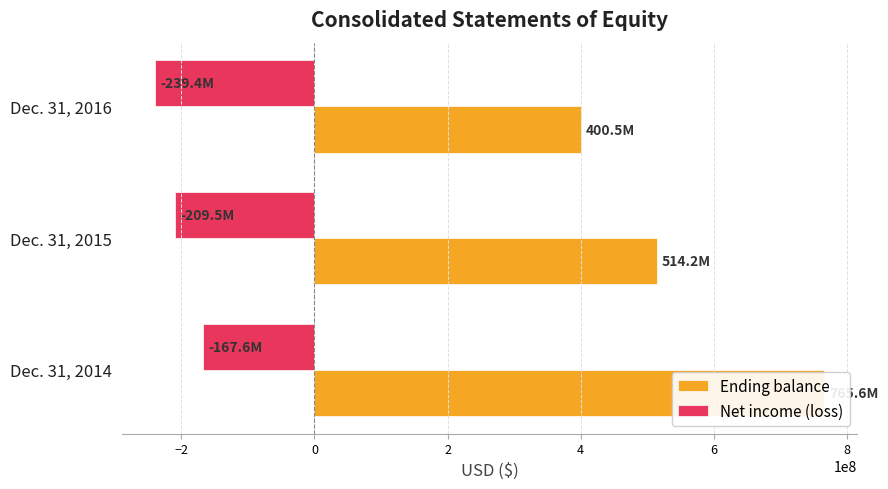

Read the Net income (loss) value at Dec. 31, 2015.

-209467000